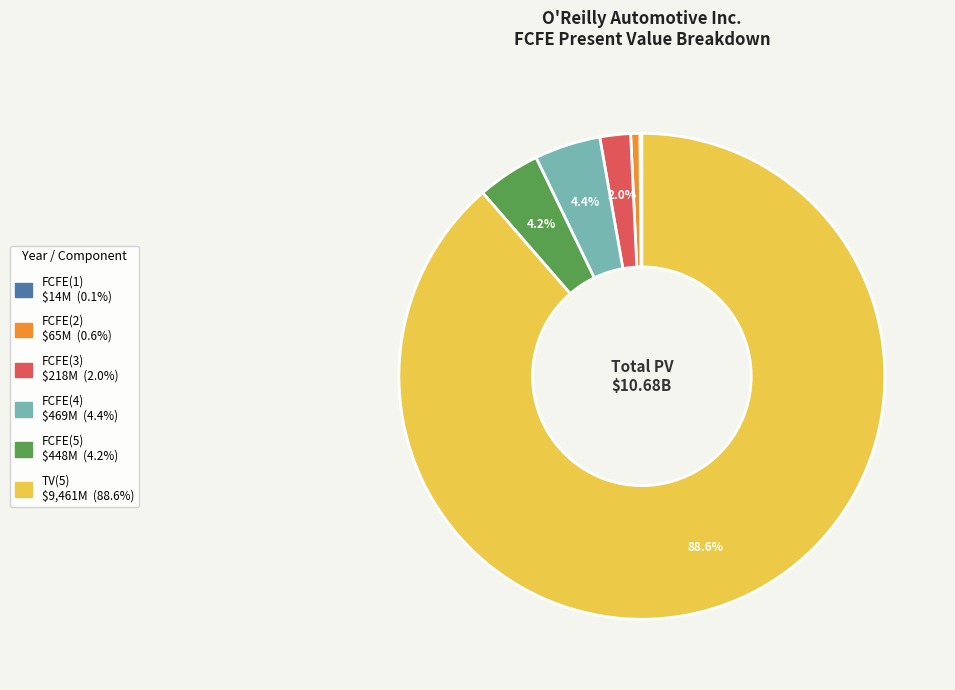

Is FCFE(2) the majority of the pie?

No